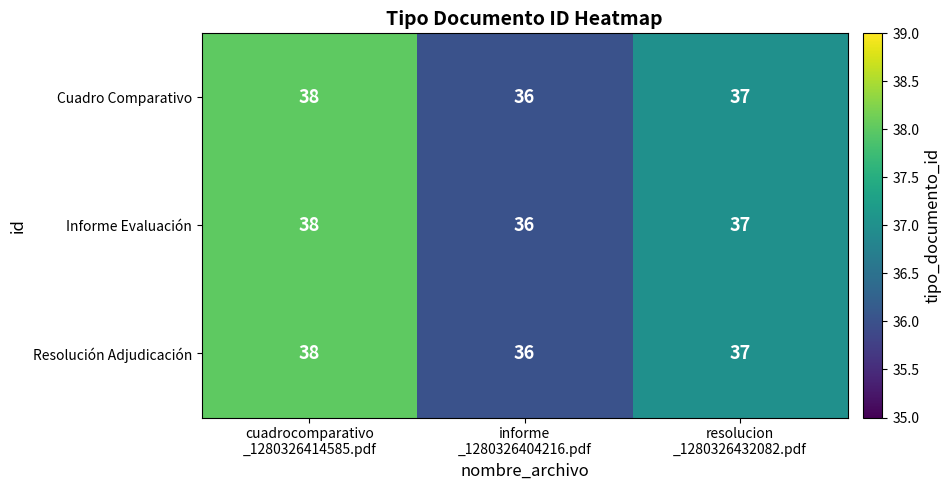

Reading left to right, list all the values displayed in this chart.

Cuadro Comparativo: 38	36	37
Informe Evaluación: 38	36	37
Resolución Adjudicación: 38	36	37